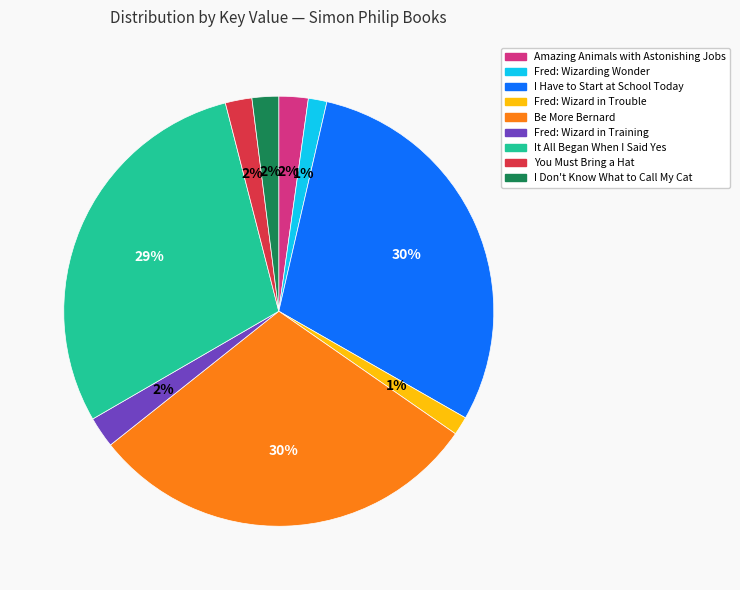

Do I Don't Know What to Call My Cat and It All Began When I Said Yes together represent more than half of the pie?

No